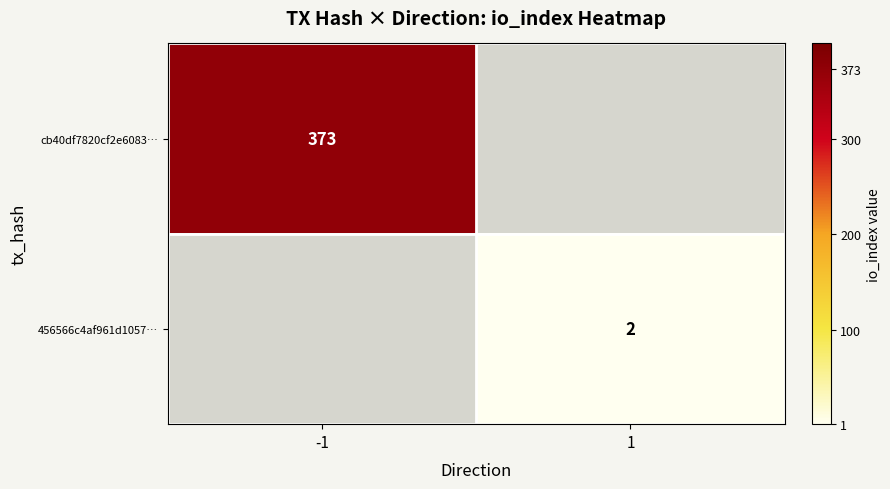

The 456566c4af961d1057… series shows 2 at 1. True or false?

True